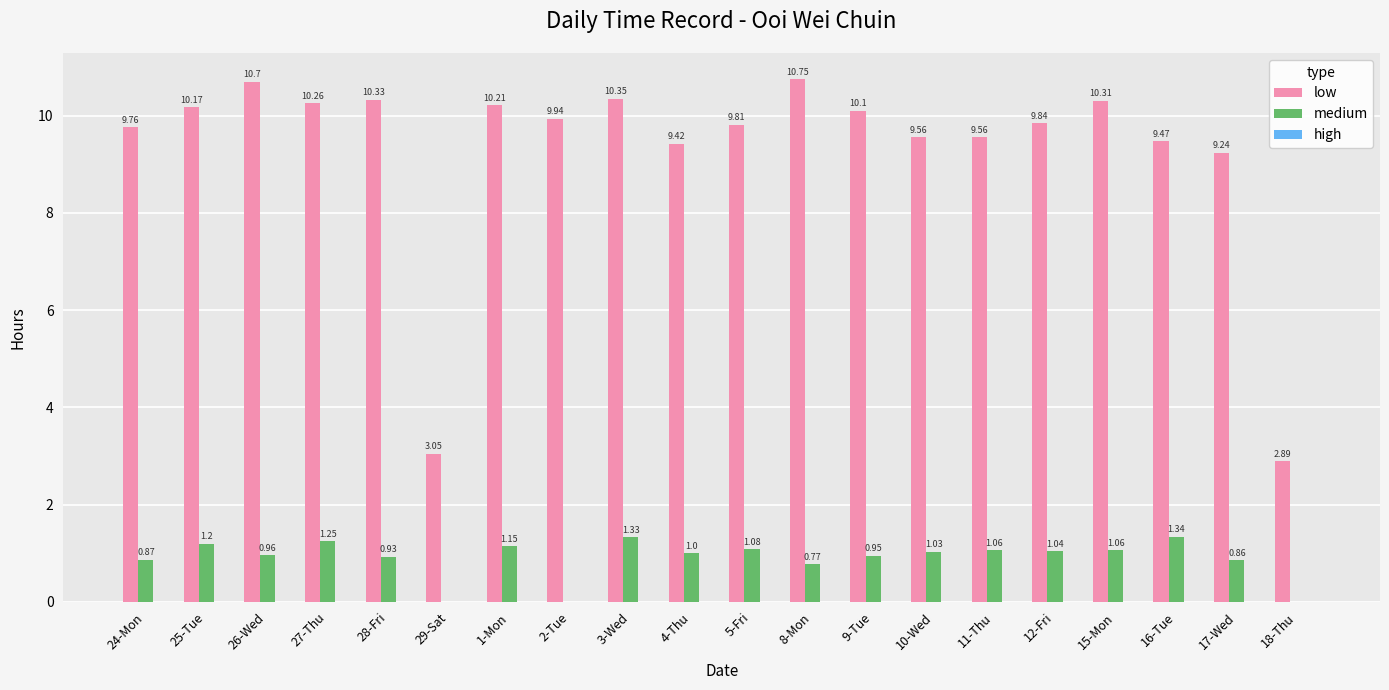

How many distinct data groups are displayed?

2